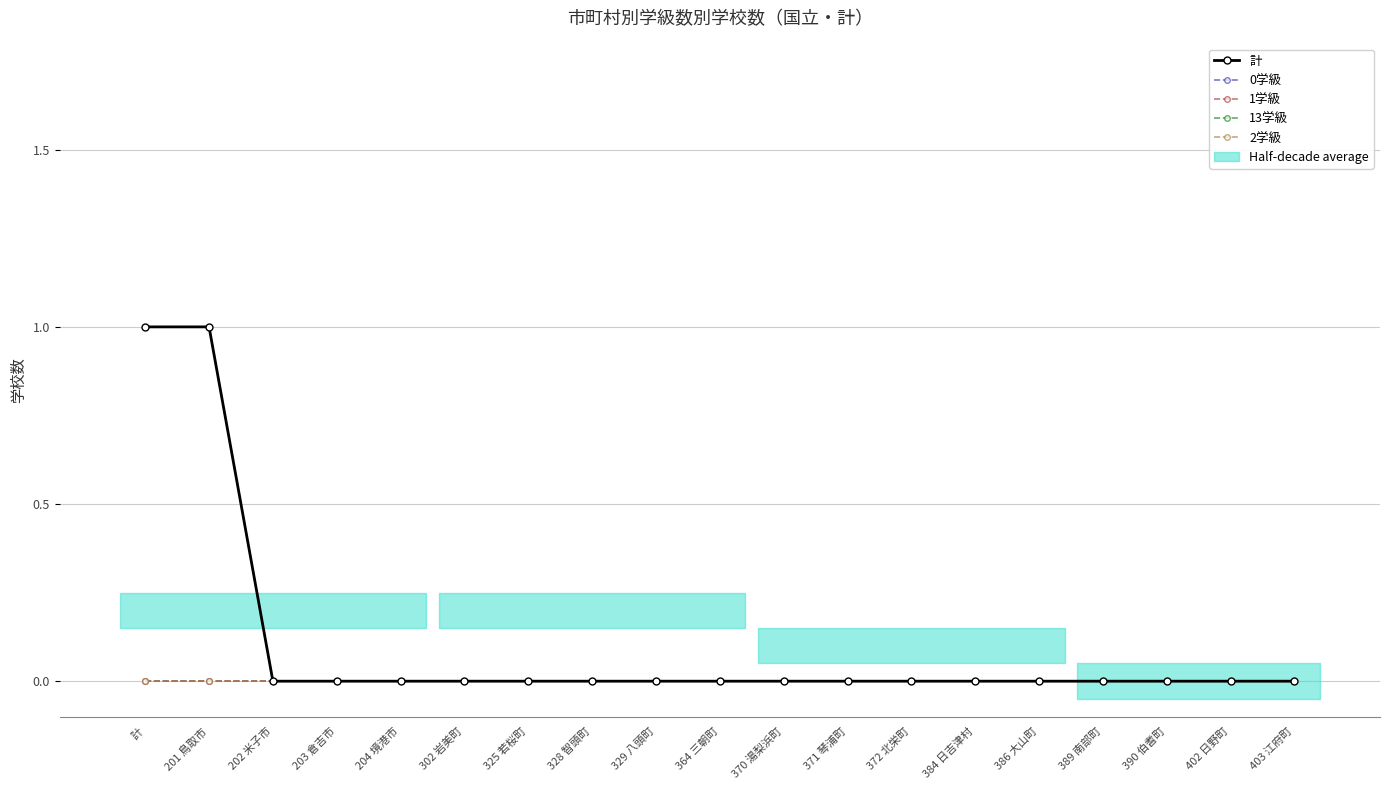

How many data points in 計 are above 0?

2